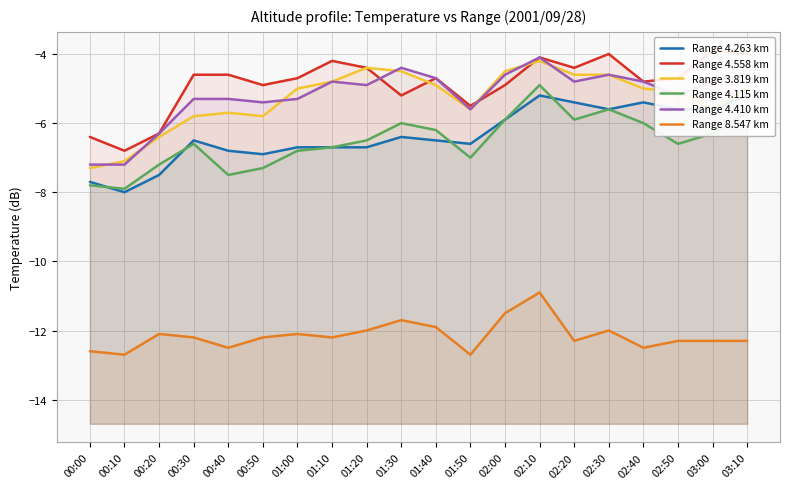

In Range 4.410 km, how many points are lower than both neighbors (excluding endpoints)?

5